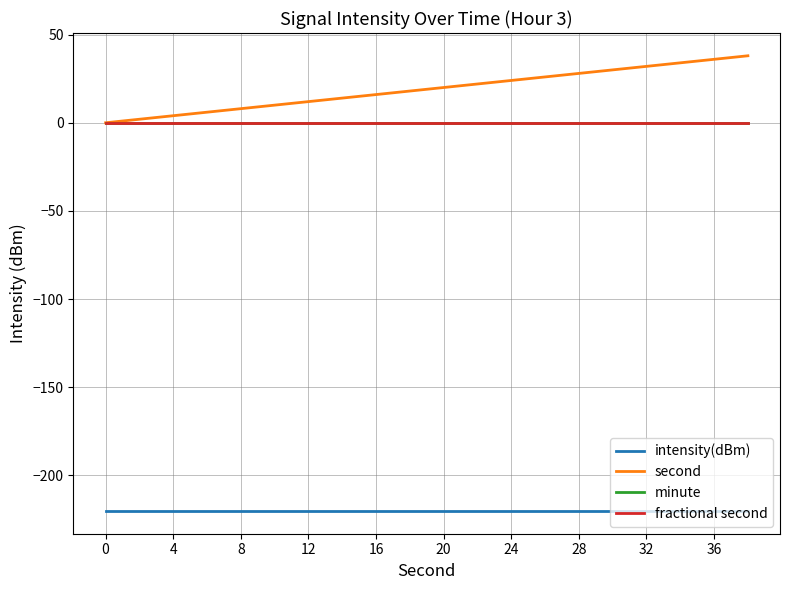

Does the chart have visible grid lines?

Yes